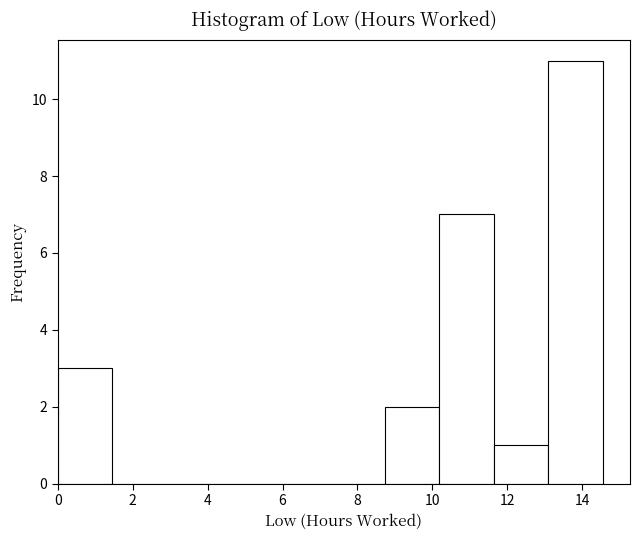

Which range on the x-axis has the tallest bar?

13.0 to 14.6